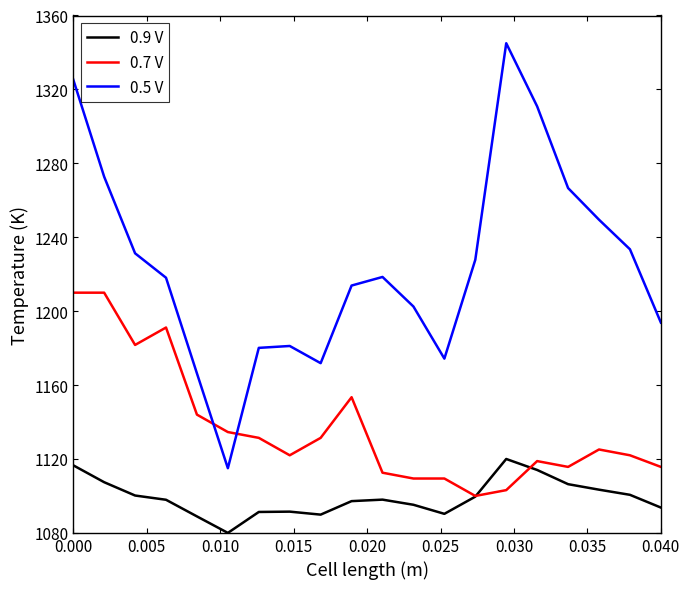

What is the highest value of the 0.5 V series?

1345.0